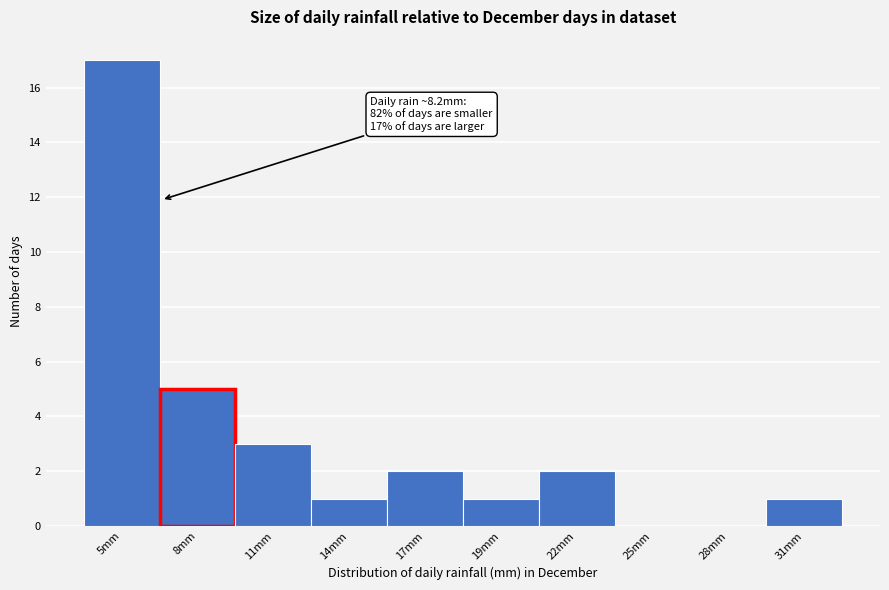

Reading left to right, what are all the values shown in this chart?

5mm=17	8mm=5	11mm=3	14mm=1	17mm=2	19mm=1	22mm=2	25mm=0	28mm=0	31mm=1